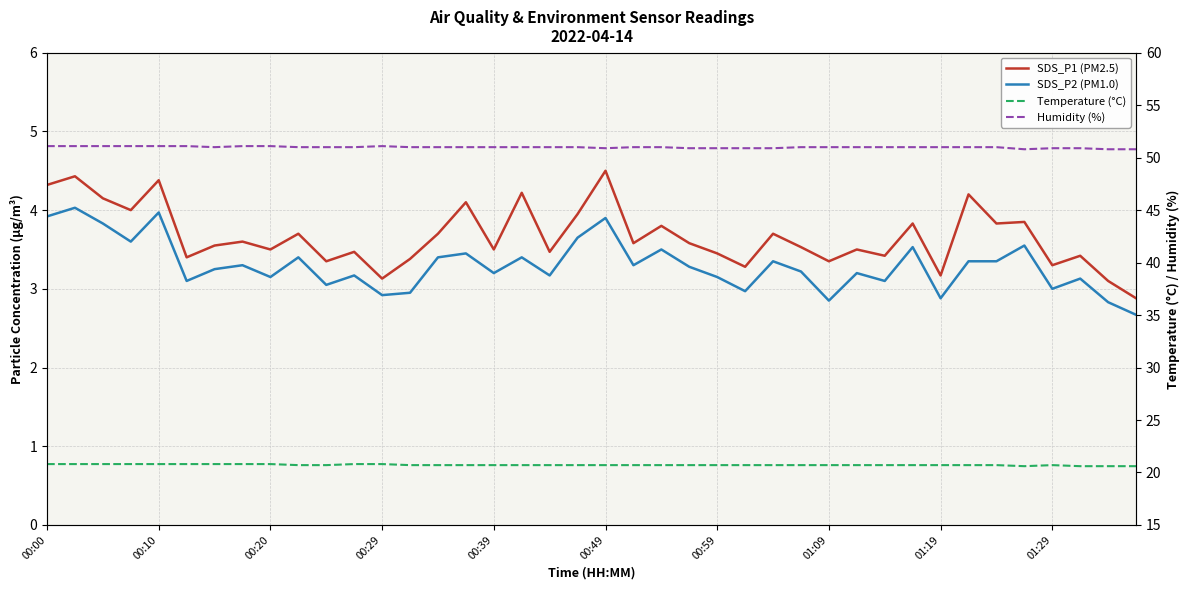

What is the value of the Temperature (°C) point at the 22nd from the left?

20.7